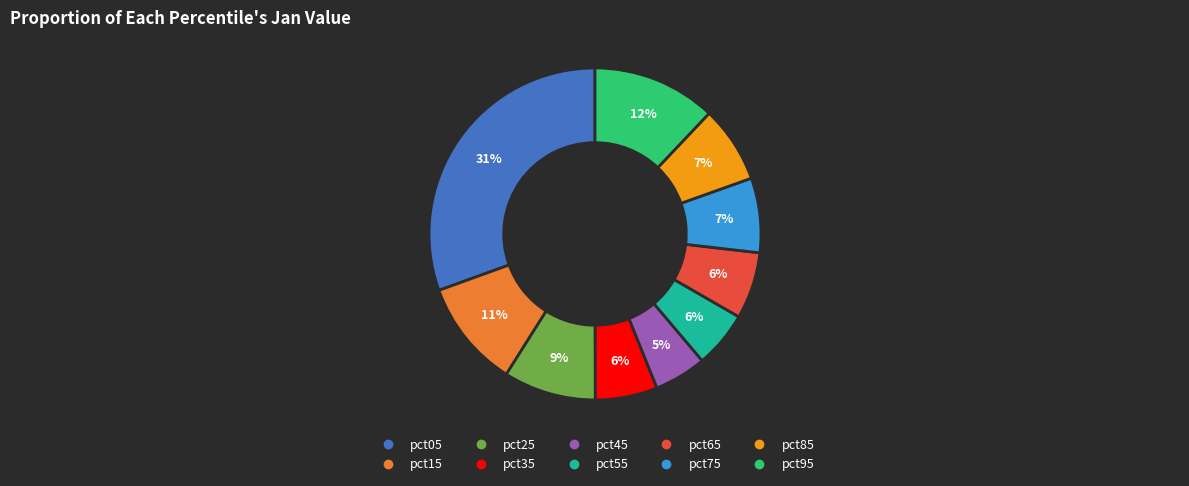

Is pct05 the majority of the pie?

No